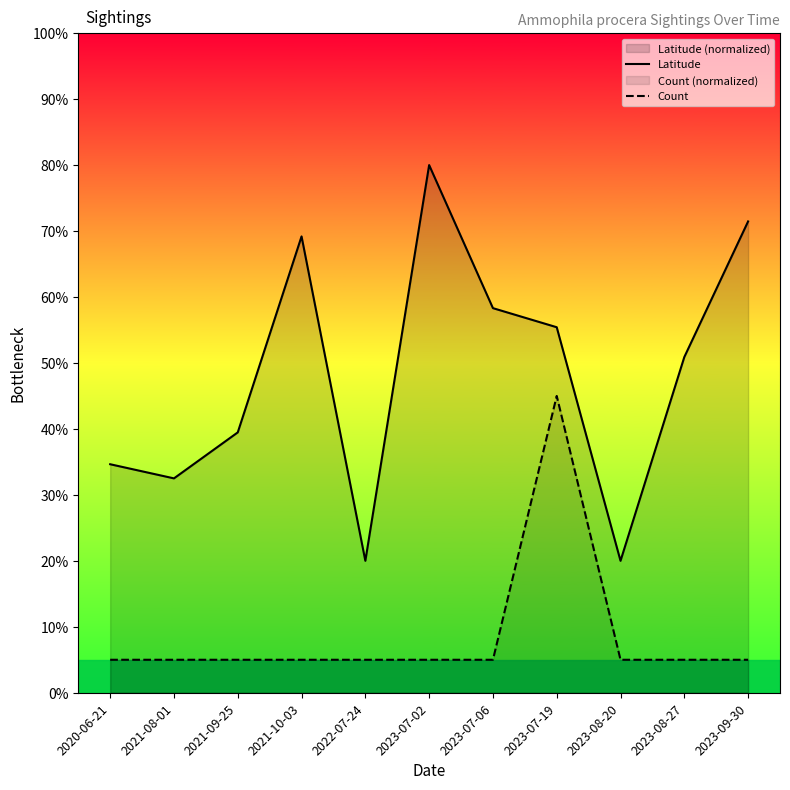

What is the average value of the Latitude series?

48.4